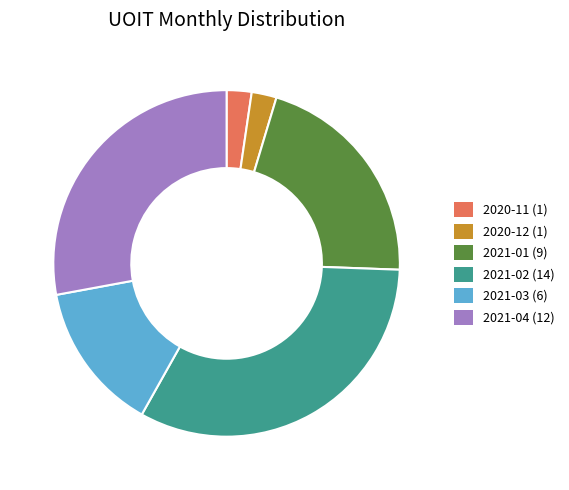

Between 2021-02 and 2021-04, which is larger?

2021-02